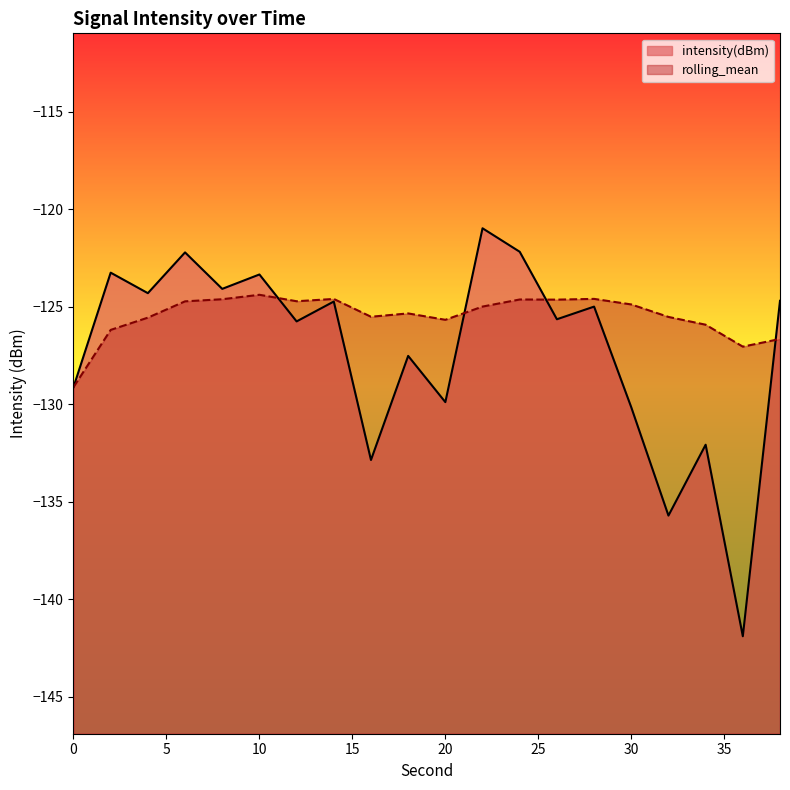

Reading left to right, list all the values displayed in this chart.

intensity(dBm): 0=-129.1	2=-123.3	4=-124.3	6=-122.2	8=-124.1	10=-123.3	12=-125.8	14=-124.7	16=-132.9	18=-127.5	20=-129.9	22=-121.0	24=-122.2	26=-125.6	28=-125.0	30=-130.2	32=-135.7	34=-132.1	36=-141.9	38=-124.7
rolling_mean: 0=-129.1	2=-126.2	4=-125.6	6=-124.7	8=-124.6	10=-124.4	12=-124.7	14=-124.6	16=-125.5	18=-125.3	20=-125.7	22=-125.0	24=-124.6	26=-124.6	28=-124.6	30=-124.9	32=-125.5	34=-125.9	36=-127.0	38=-126.7